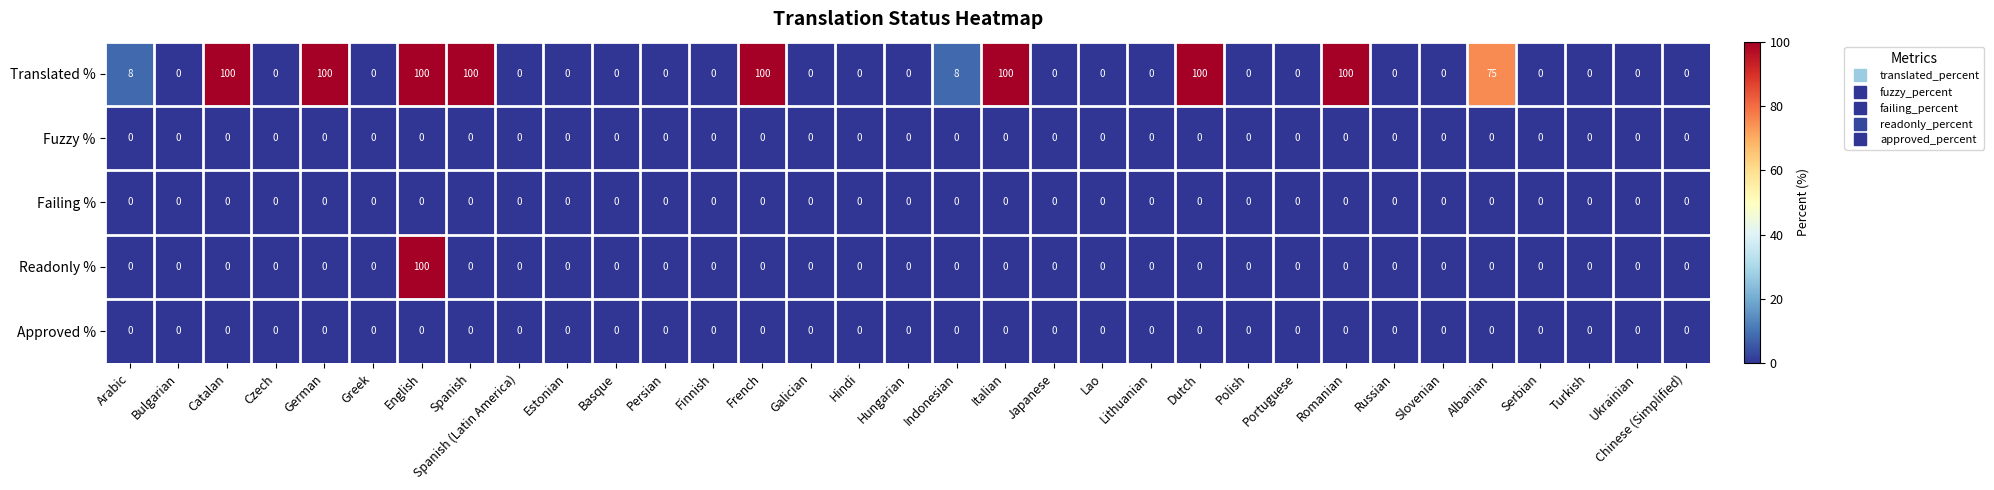

What is the sum of the Translated % values at Galician and English?

100